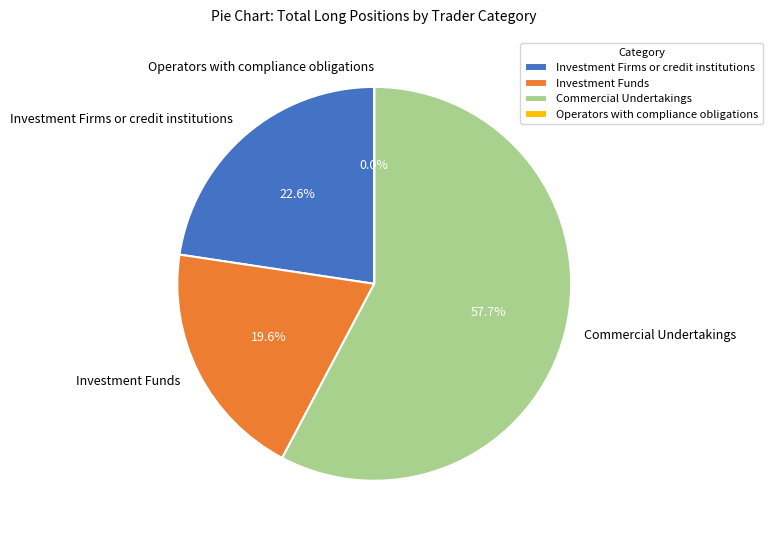

How many segments does this pie chart have?

4